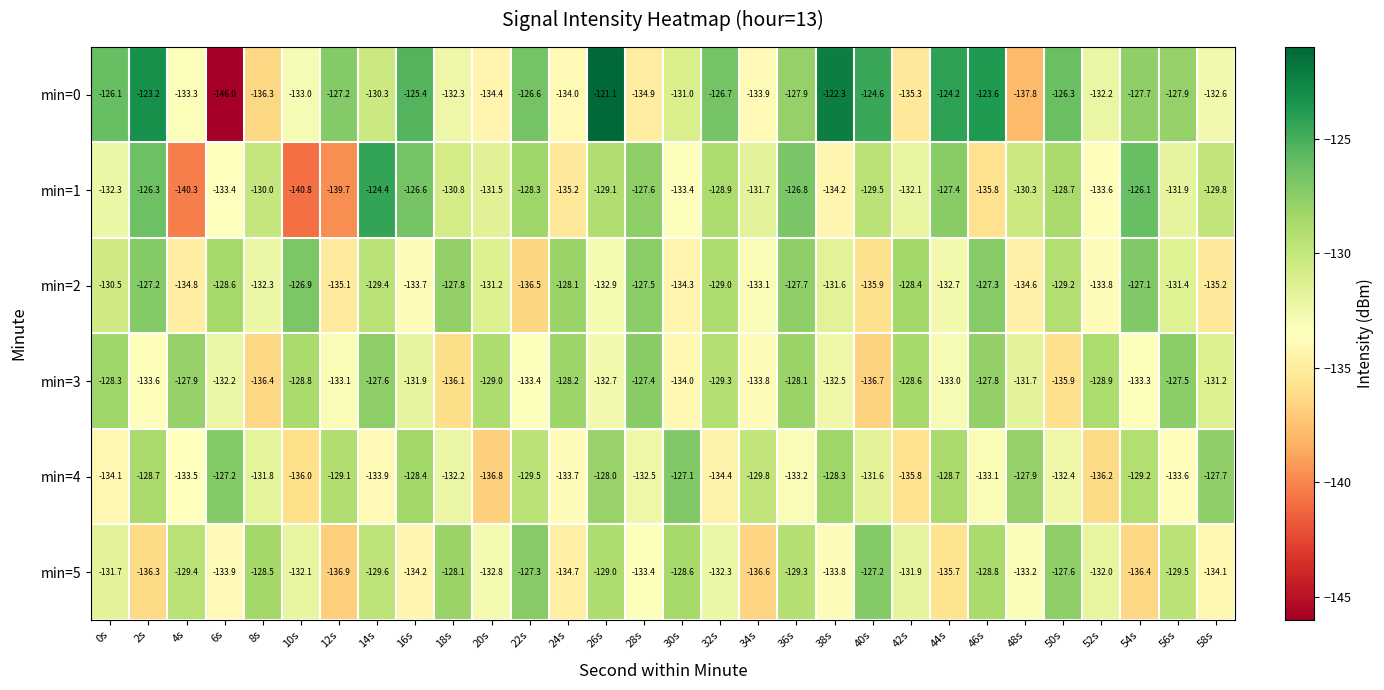

How many data points does each series have?

30